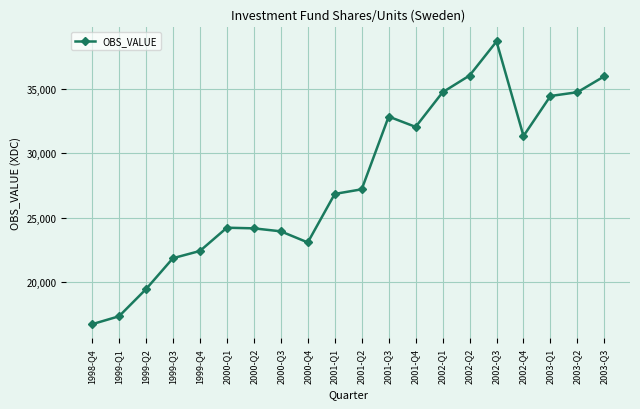

What is the ratio of the value at 1999-Q2 to the value at 2002-Q3?

0.5